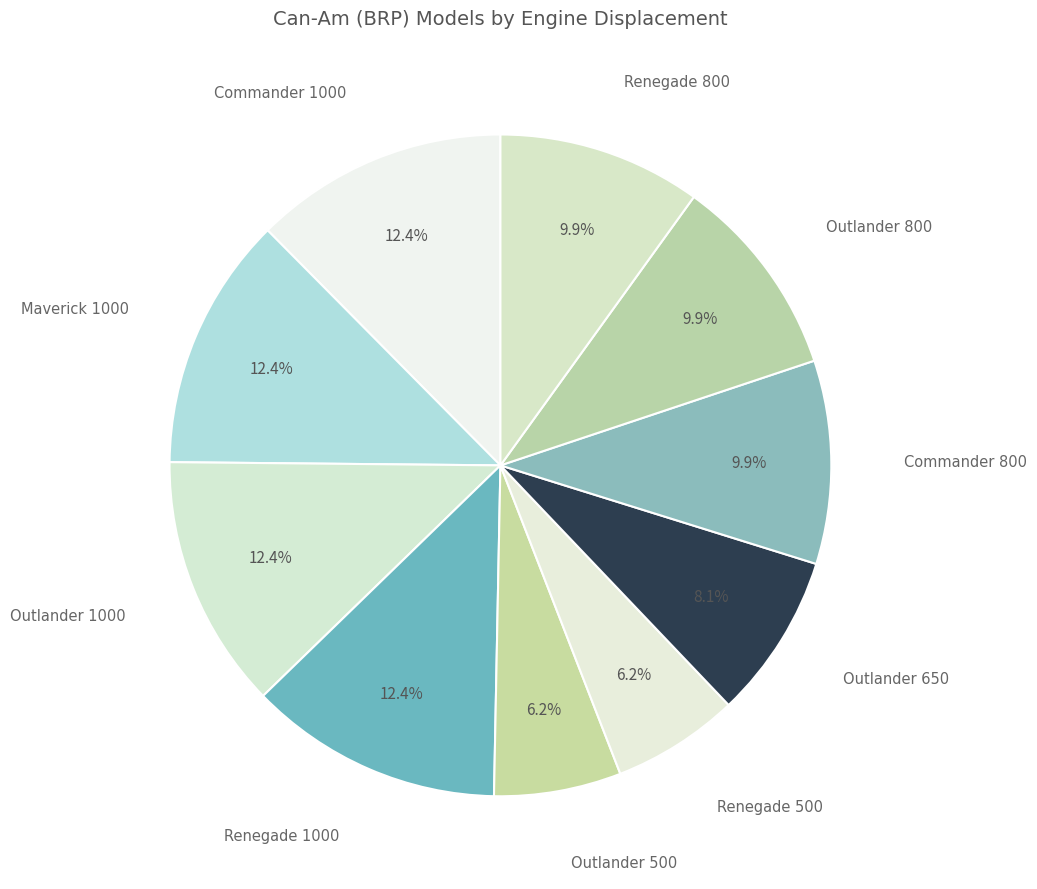

What is the smallest slice in the pie chart?

Outlander 500